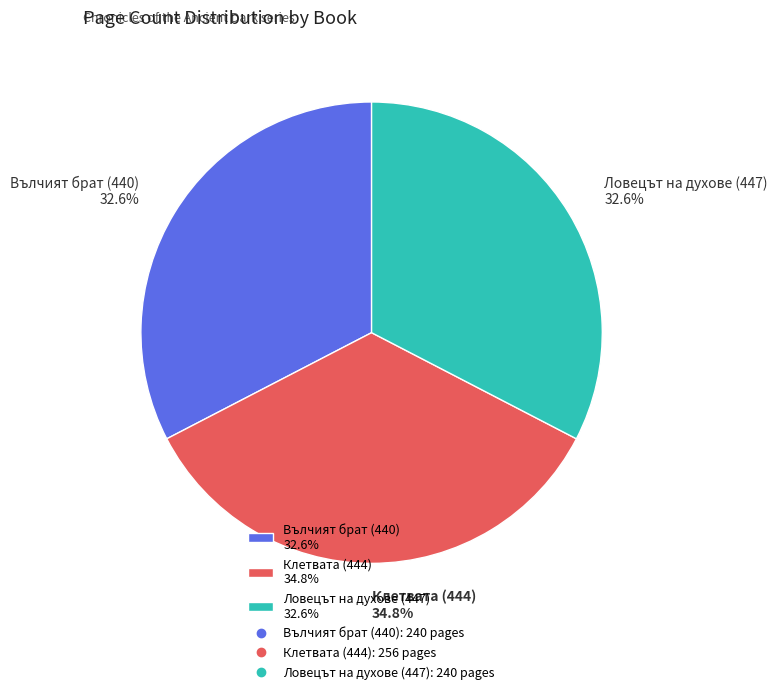

Approximately how many times larger is the value at Ловецът на духове (447) 32.6% compared to Клетвата (444) 34.8%?

0.9